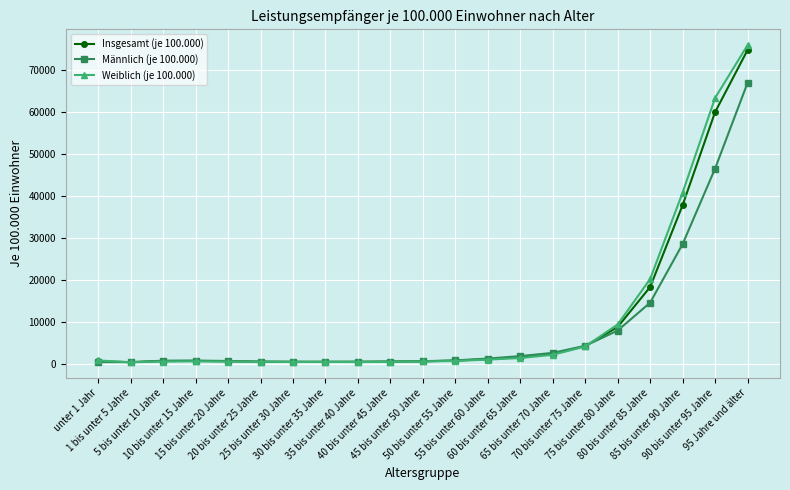

At which category is the sum across all series the highest?

95 Jahre und älter